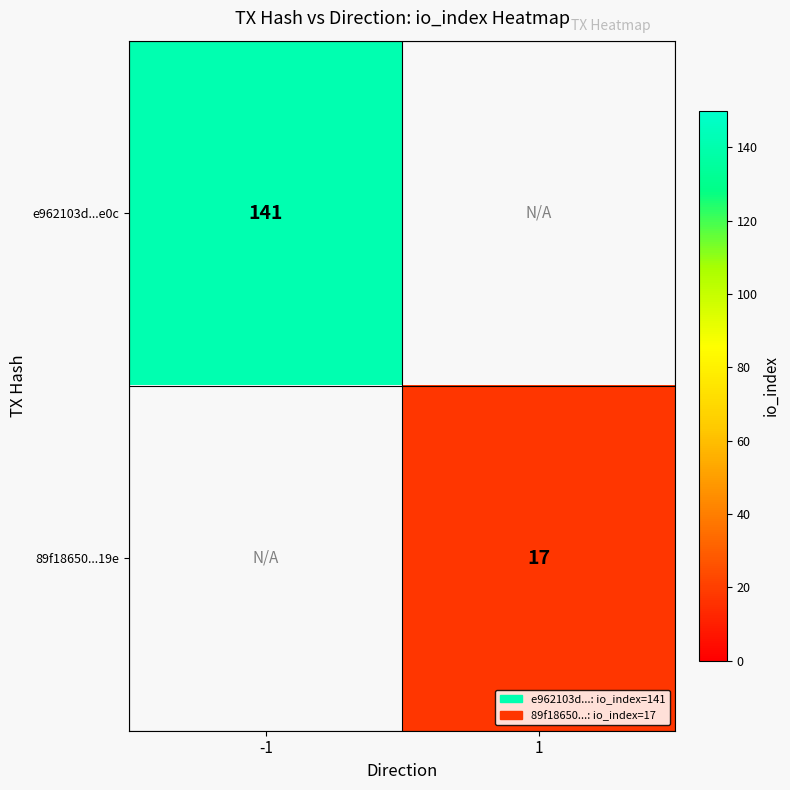

At how many categories does at least one series exceed 124?

1